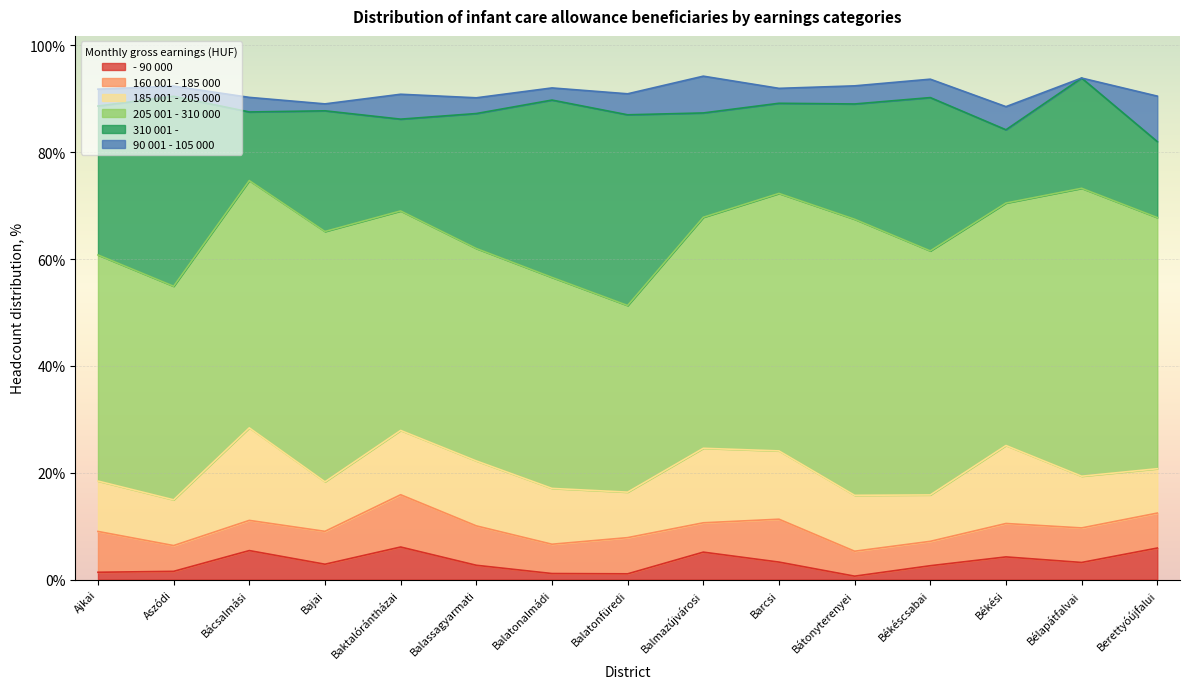

What is the label of the 1st point from the right?

Berettyóújfalui